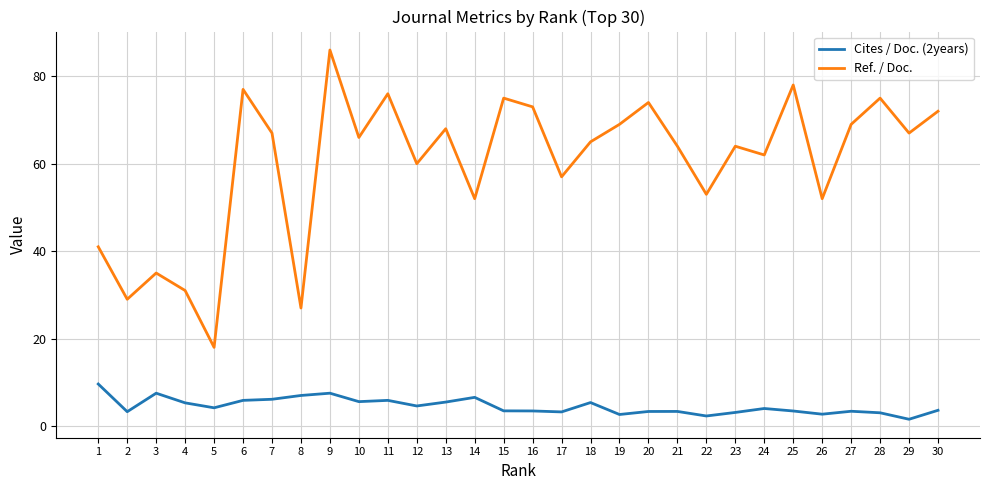

The Ref. / Doc. series shows 18.0 at 5. True or false?

True